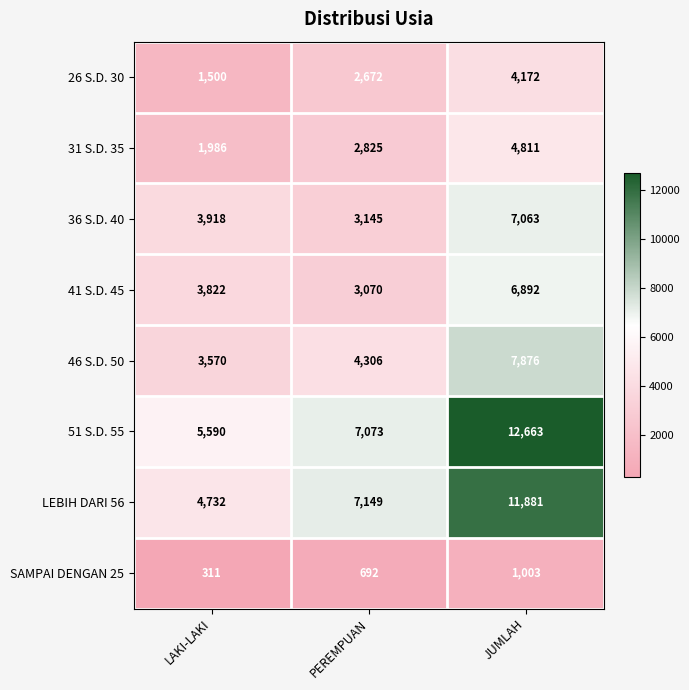

Reading left to right, list all the values displayed in this chart.

26 S.D. 30: 1500	2672	4172
31 S.D. 35: 1986	2825	4811
36 S.D. 40: 3918	3145	7063
41 S.D. 45: 3822	3070	6892
46 S.D. 50: 3570	4306	7876
51 S.D. 55: 5590	7073	12663
LEBIH DARI 56: 4732	7149	11881
SAMPAI DENGAN 25: 311	692	1003